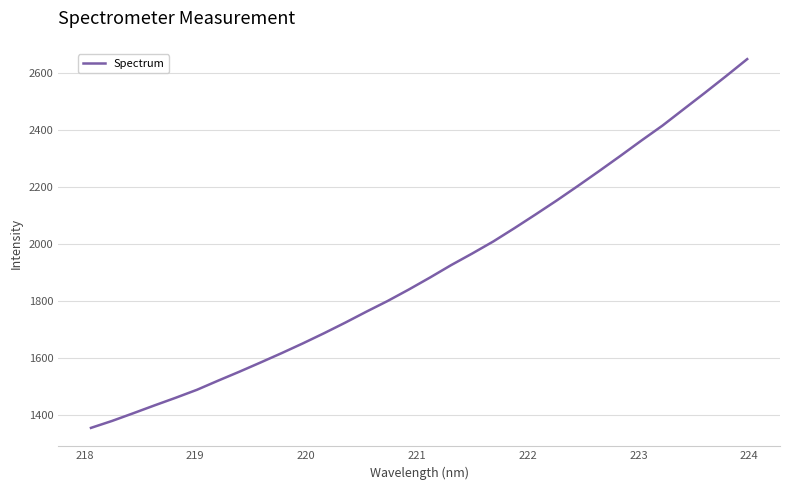

What is the greatest value displayed?

2647.2